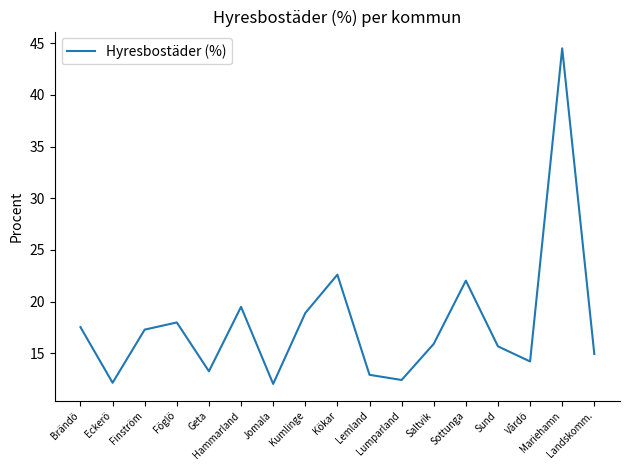

What is the smallest value displayed?

12.1